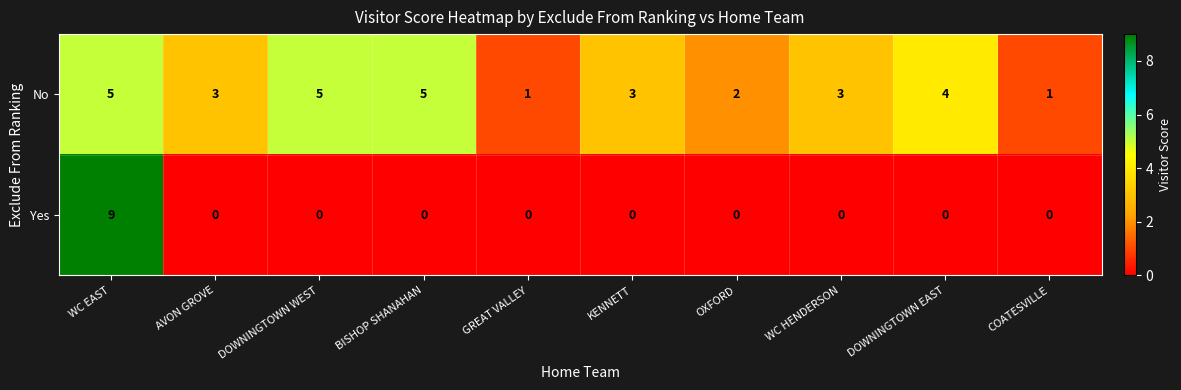

What is the highest value of the No series?

5